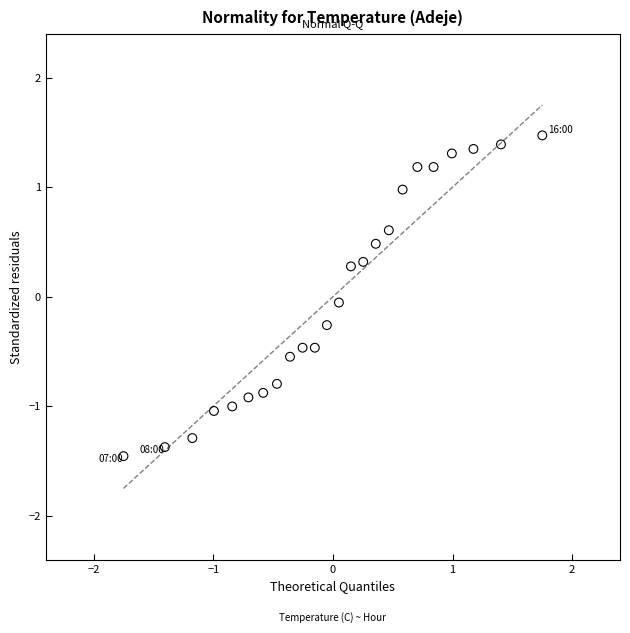

What is the range of Y values (max minus min)?

2.9